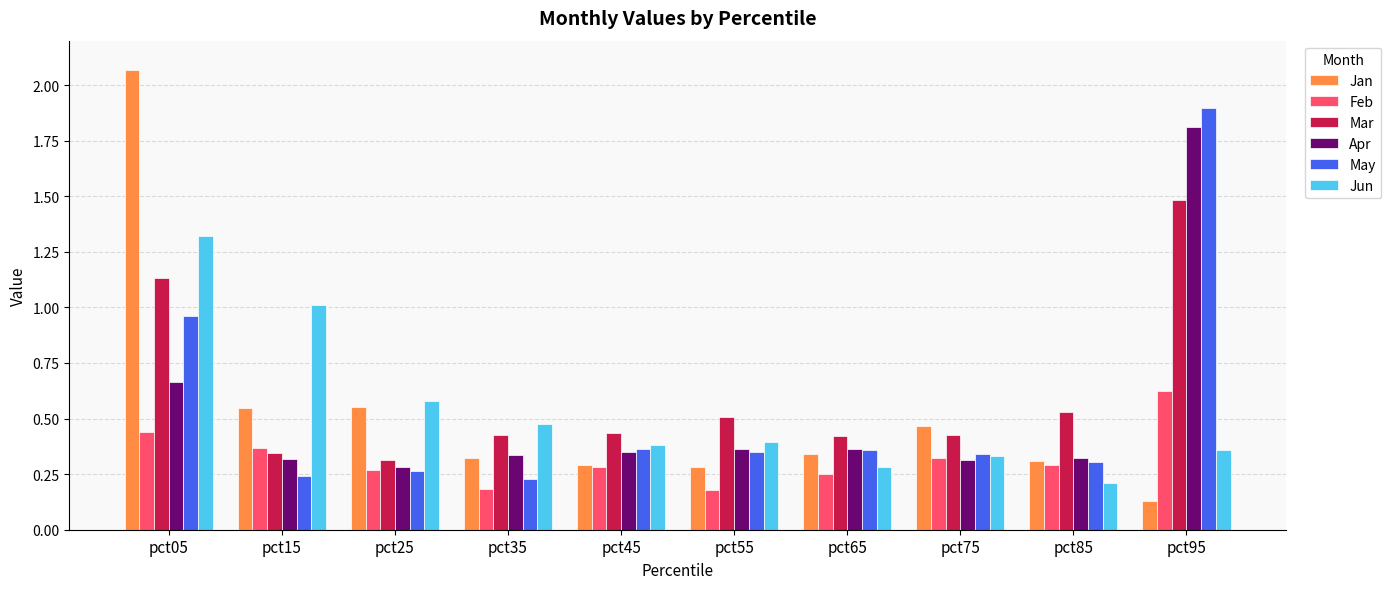

How many bars are there in total?

60